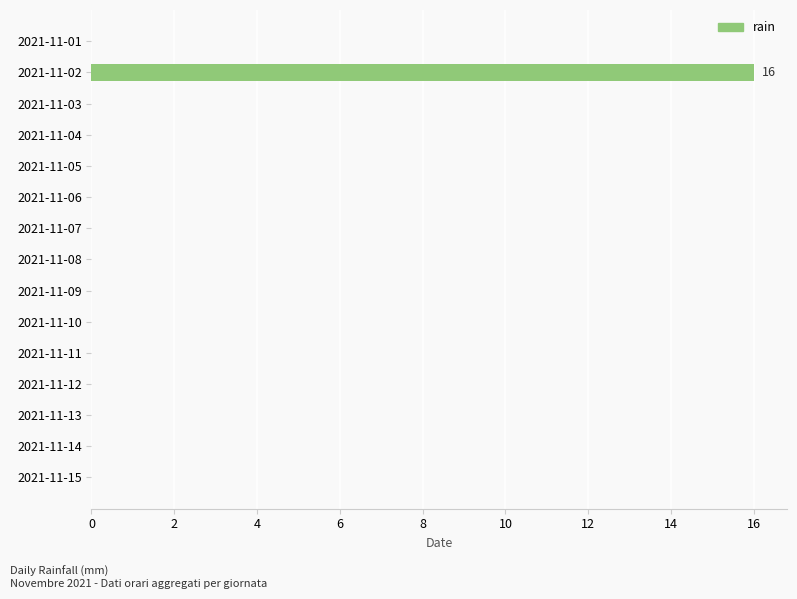

Is it true that the value at 2021-11-06 is 0?

True